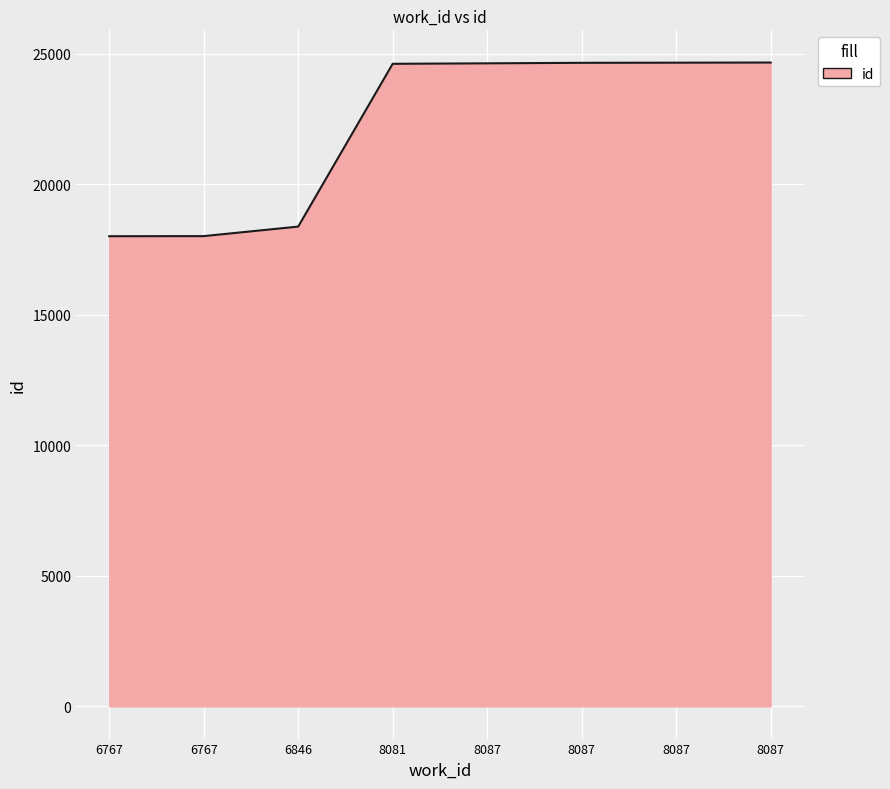

What is the sum of all values?

177634